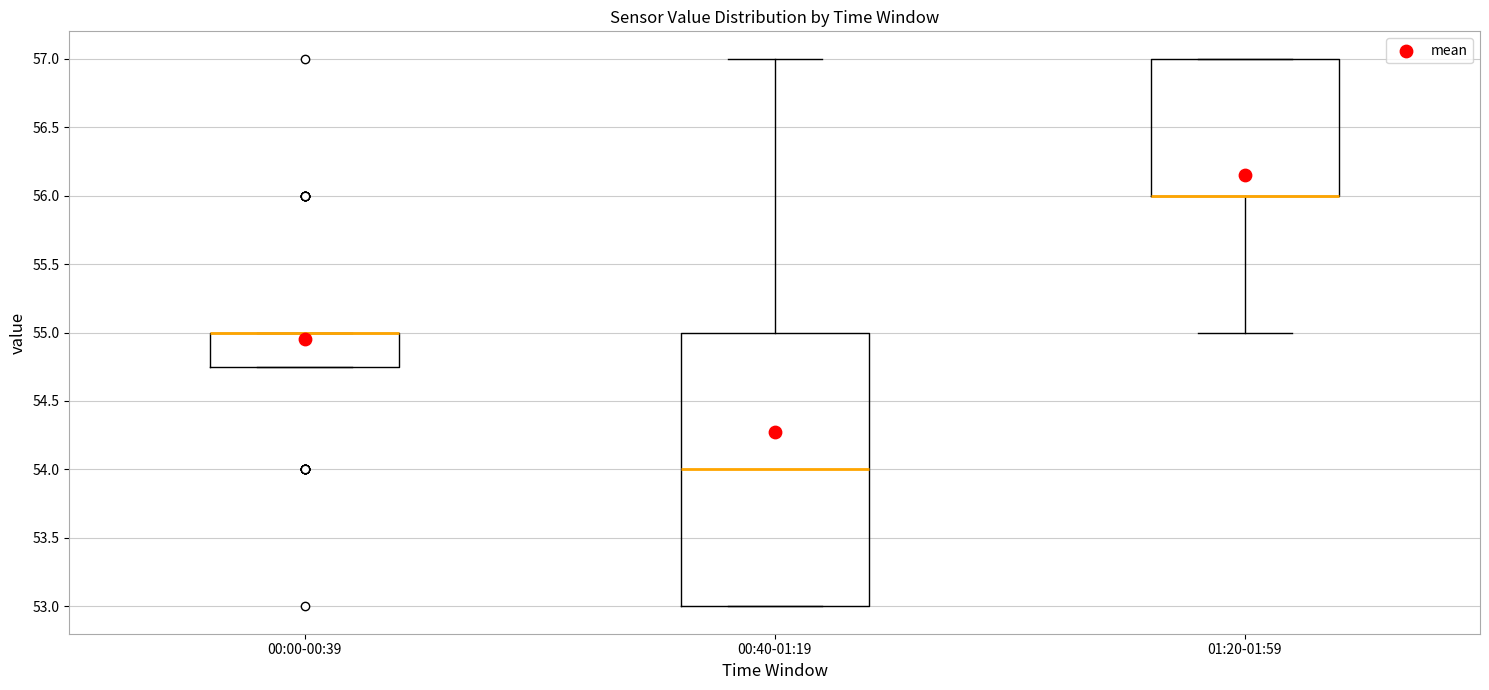

Reading left to right, transcribe this box plot: for each box, give where its median line is, the range the box spans, and where its two whiskers end, as read against the y-axis. The values are not printed on the chart, so give them approximately, as read against the axis.

00:00-00:39: median 55.00 (drawn on the box's upper edge), box 54.75 to 55.00, whiskers 54.75 to 55.00
00:40-01:19: median 54.00, box 53.00 to 55.00, whiskers 53.00 to 57.00
01:20-01:59: median 56.00 (drawn on the box's lower edge), box 56.00 to 57.00, whiskers 55.00 to 57.00